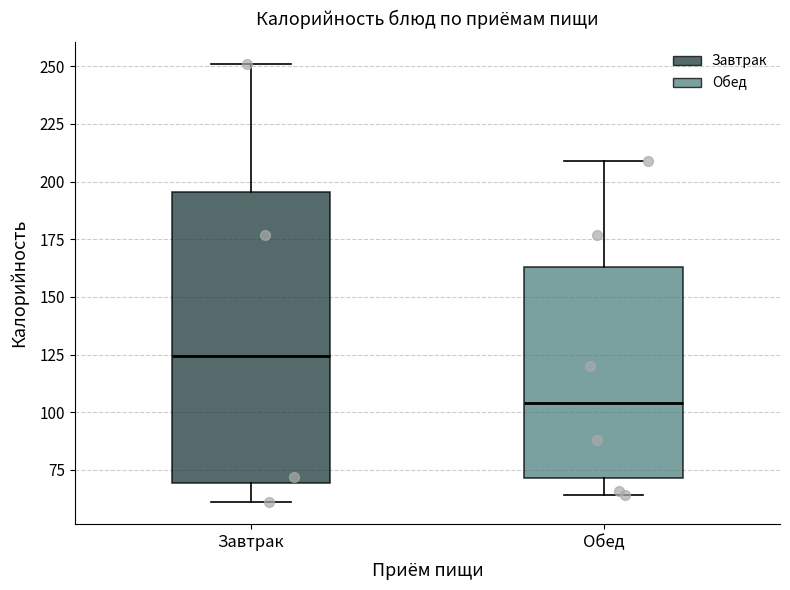

Reading left to right, transcribe this box plot: for each box, give where its median line is, the range the box spans, and where its two whiskers end, as read against the y-axis. The values are not printed on the chart, so give them approximately, as read against the axis.

Завтрак: median 125, box 70 to 195, whiskers 60 to 250
Обед: median 105, box 70 to 165, whiskers 65 to 210